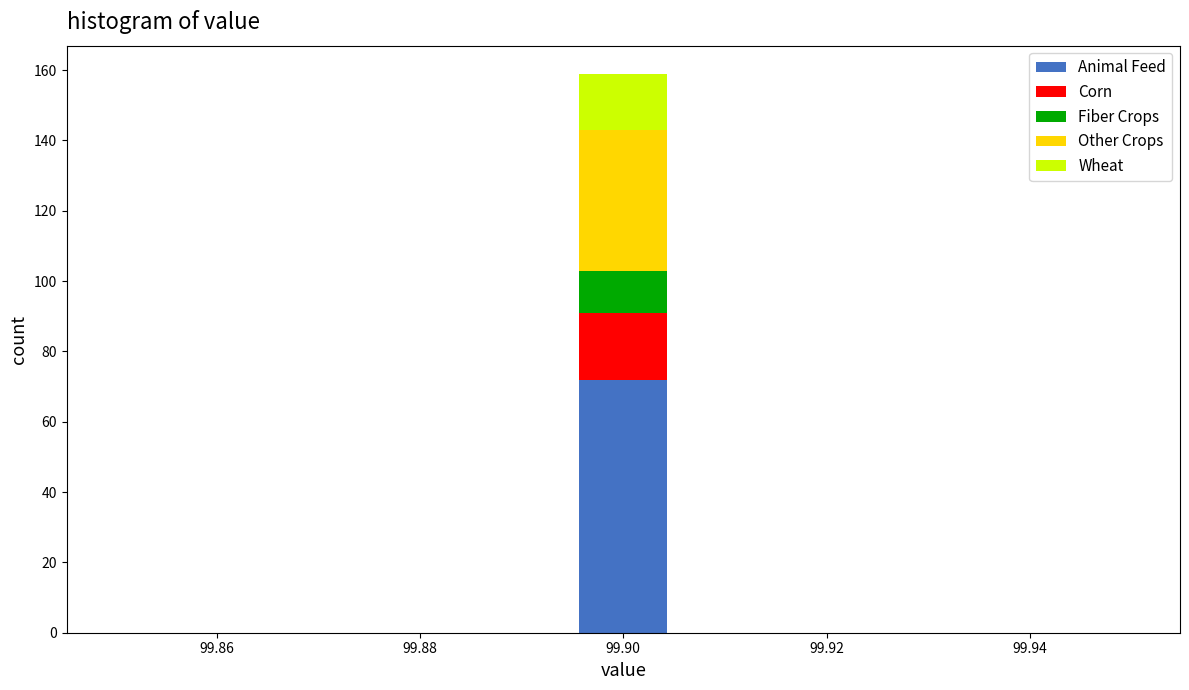

What is the total height of the stacked bar covering 99.896 to 99.904 on the x-axis? Neither the bar edges nor the heights are printed on the chart, so give them approximately, as read against the axes.

160